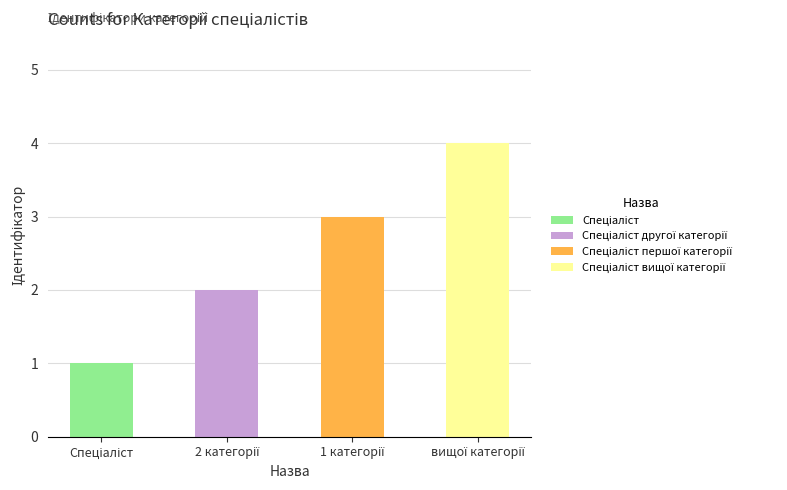

The value at Спеціаліст першої категорії is 5. True or false?

False